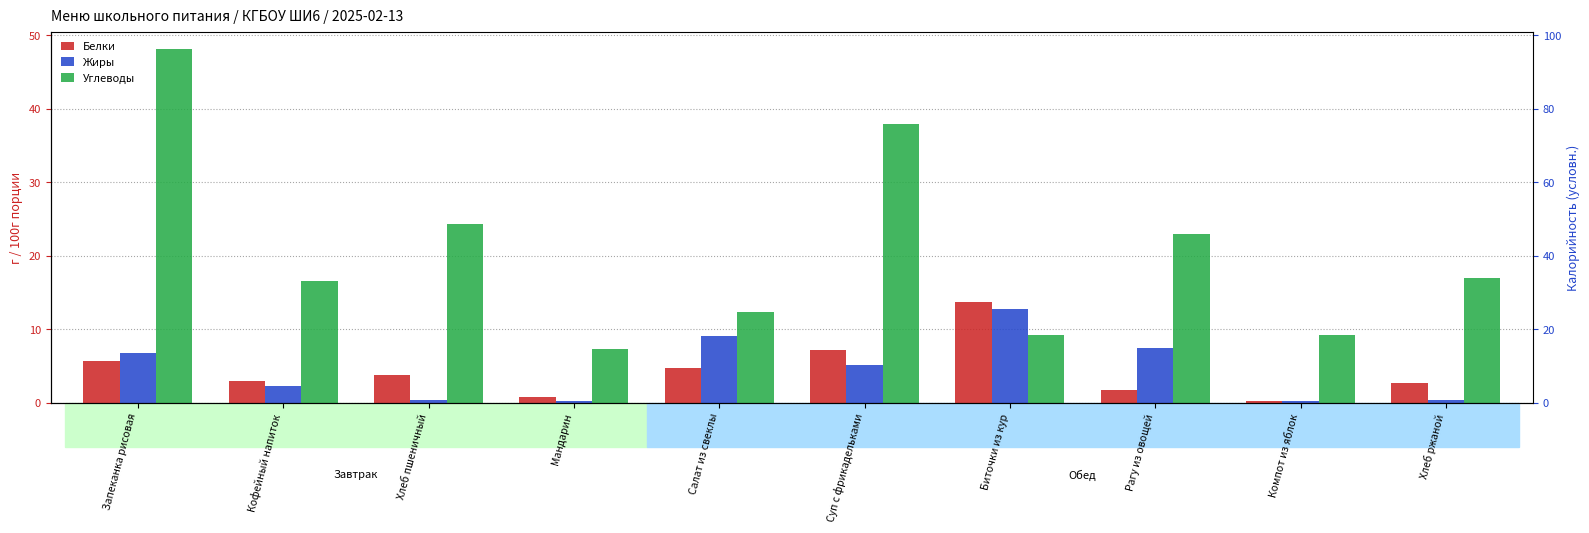

Reading right to left, transcribe all the data shown in this chart.

Белки: 2.6	0.2	1.7	13.7	7.1	4.7	0.8	3.8	3.0	5.6
Жиры: 0.4	0.2	7.4	12.8	5.1	9.1	0.2	0.4	2.2	6.7
Углеводы: 17.0	9.2	23.0	9.2	38.0	12.3	7.3	24.3	16.5	48.1